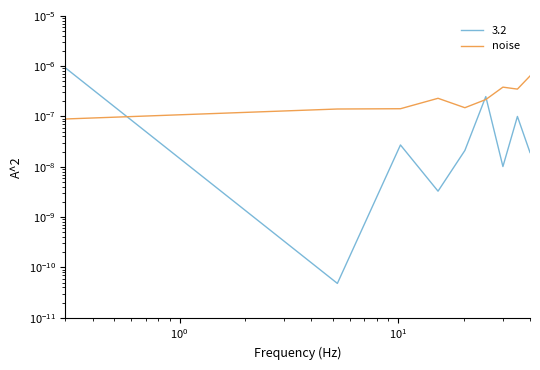

Does the chart have visible grid lines?

No